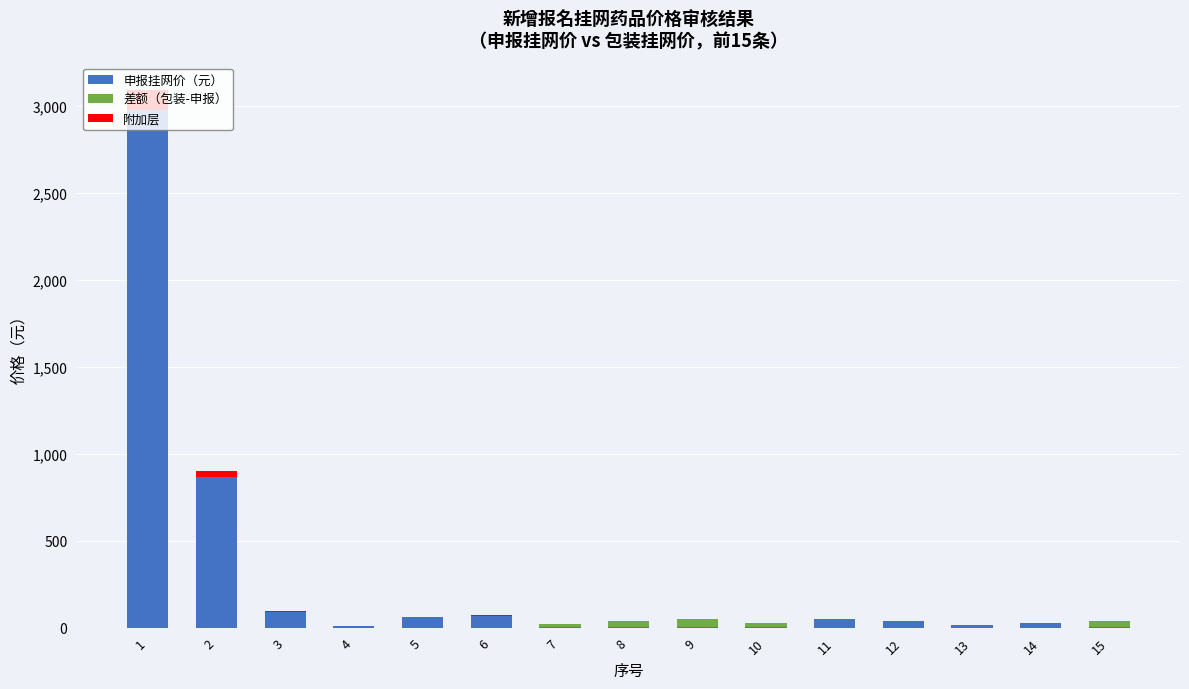

What is the total value across all series at 8?

38.1